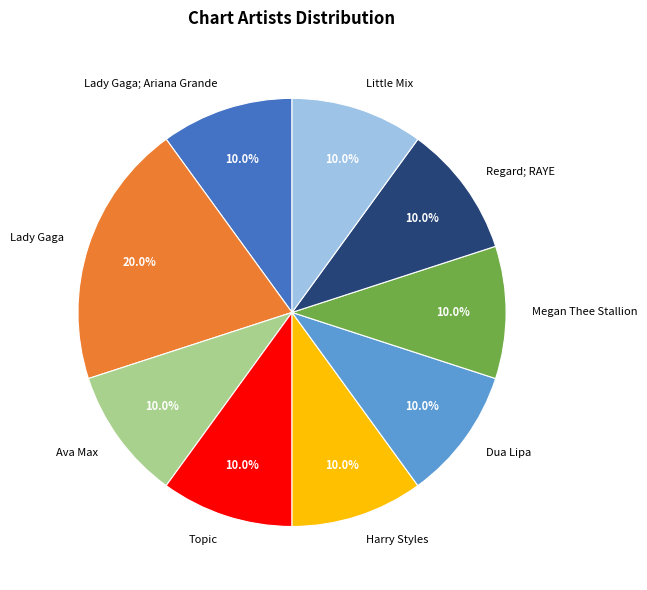

Which slice is the largest?

Lady Gaga